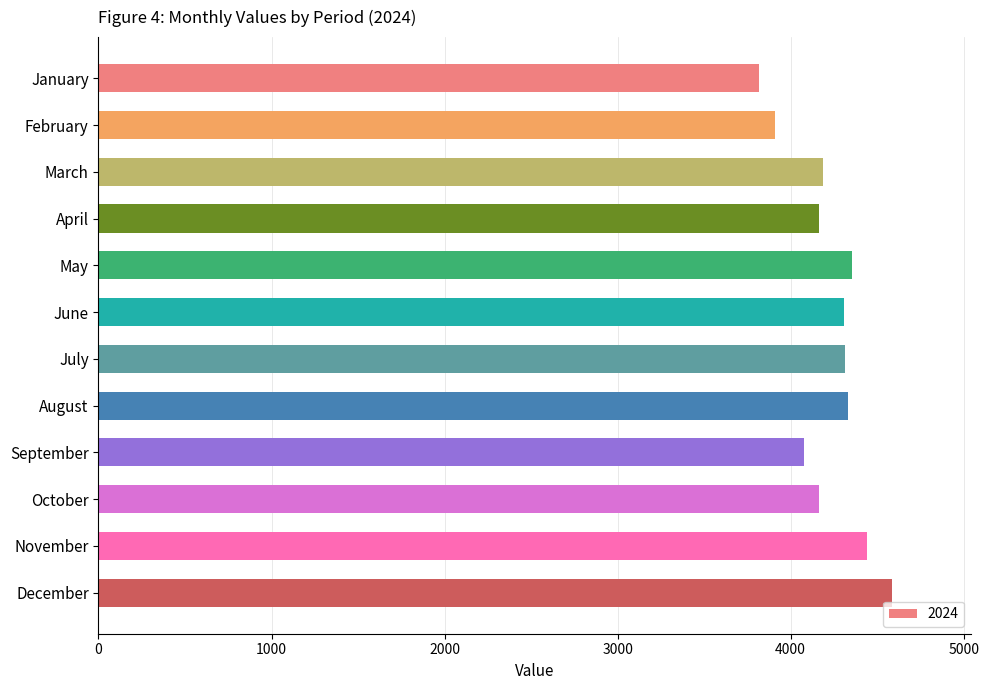

What is the minimum value shown in the chart?

3816